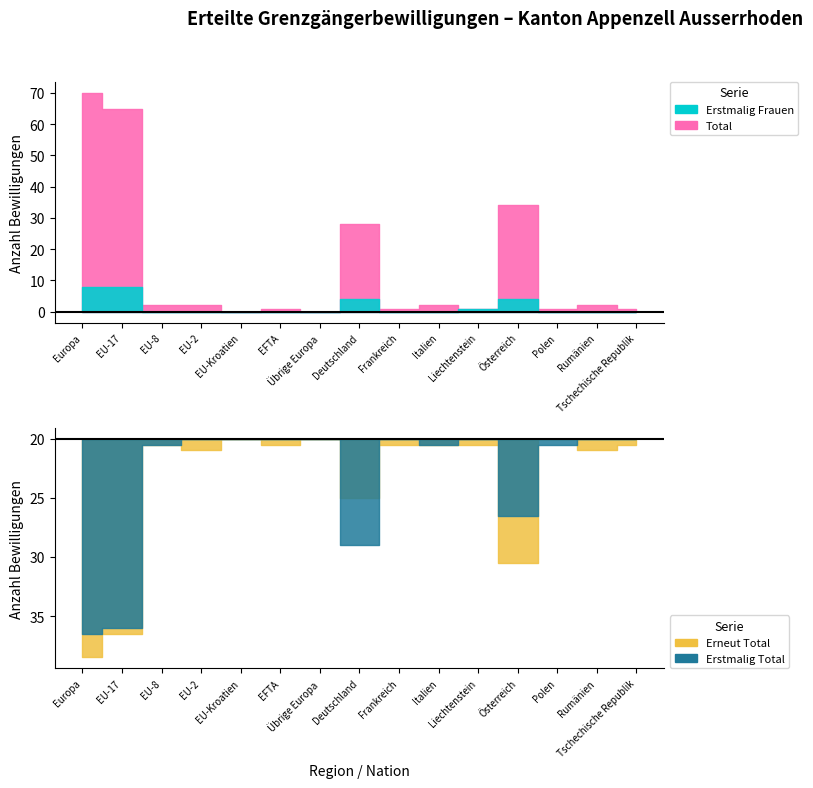

In Total, how many points are lower than both neighbors (excluding endpoints)?

5